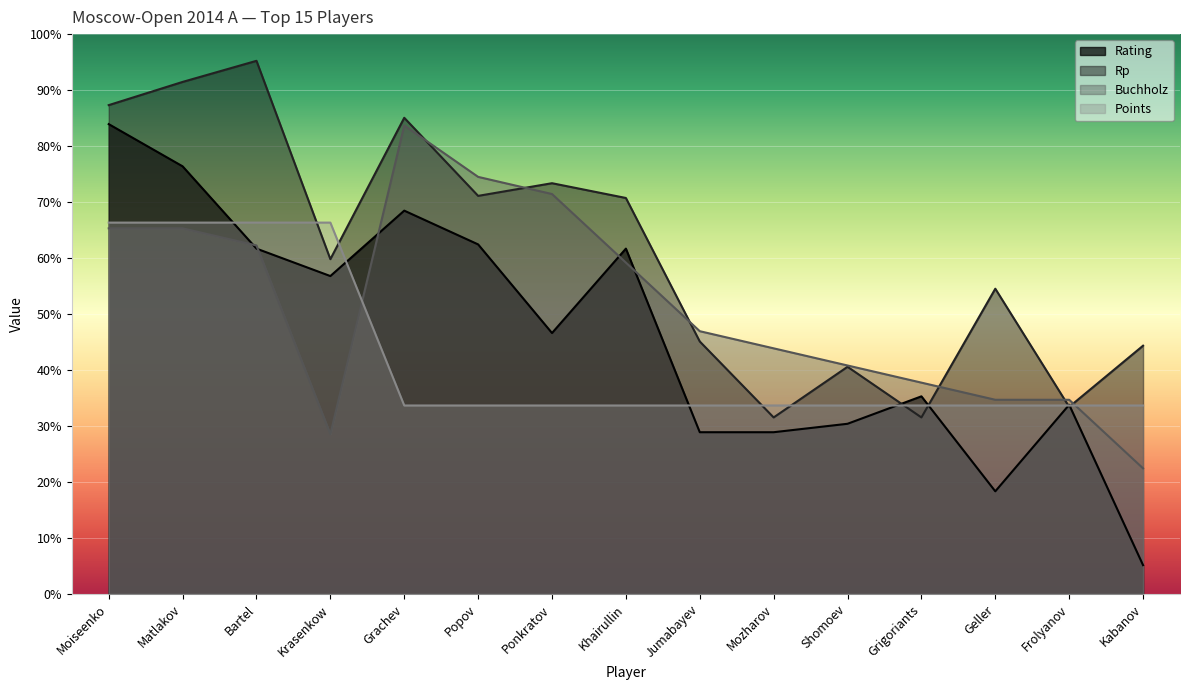

What is the minimum value shown in the chart?

5.1